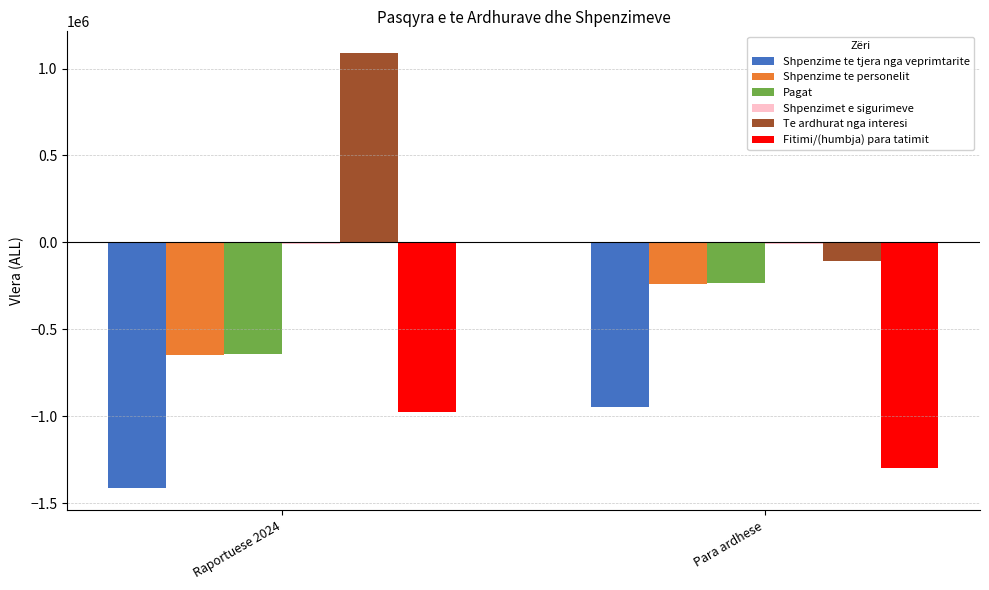

Which category has the highest value across all series?

Raportuese 2024